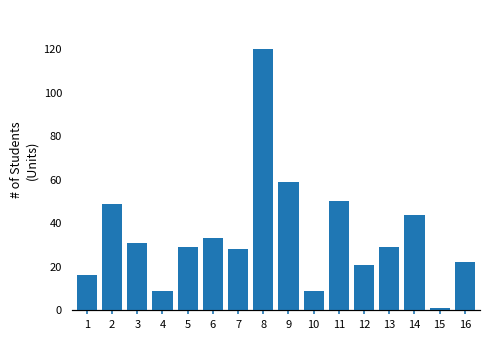

Reading left to right, extract all data points from this chart.

1=16	2=49	3=31	4=9	5=29	6=33	7=28	8=120	9=59	10=9	11=50	12=21	13=29	14=44	15=1	16=22